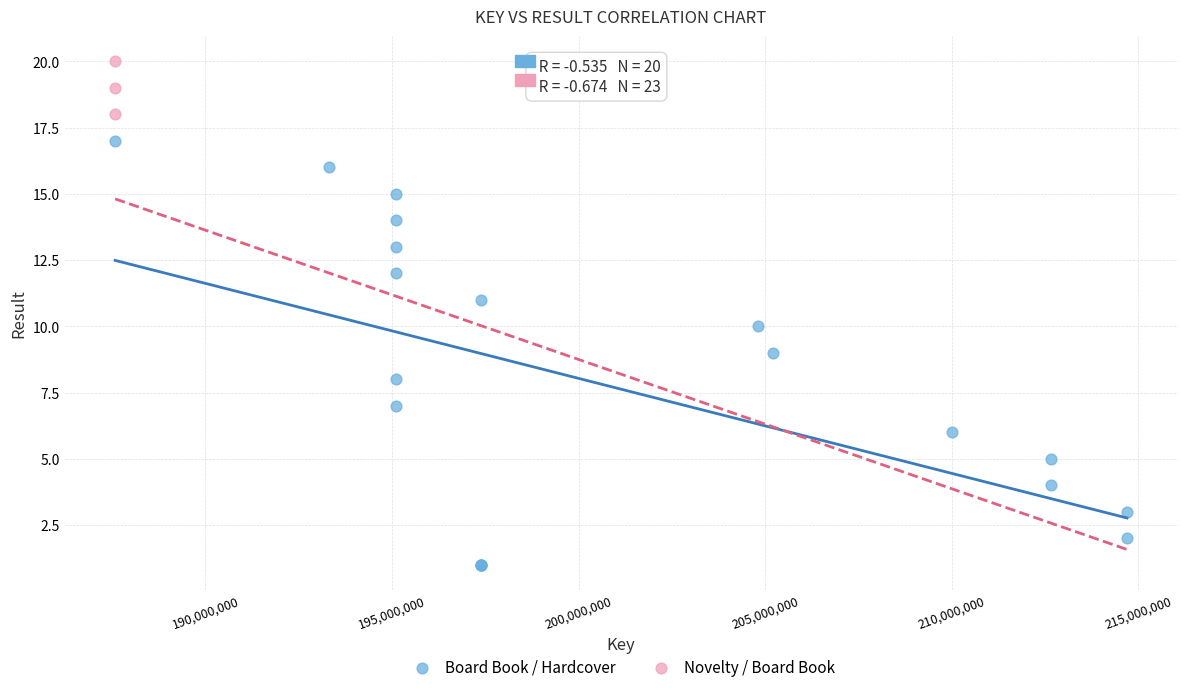

Which series has the largest Y range (max minus min)?

Board Book / Hardcover